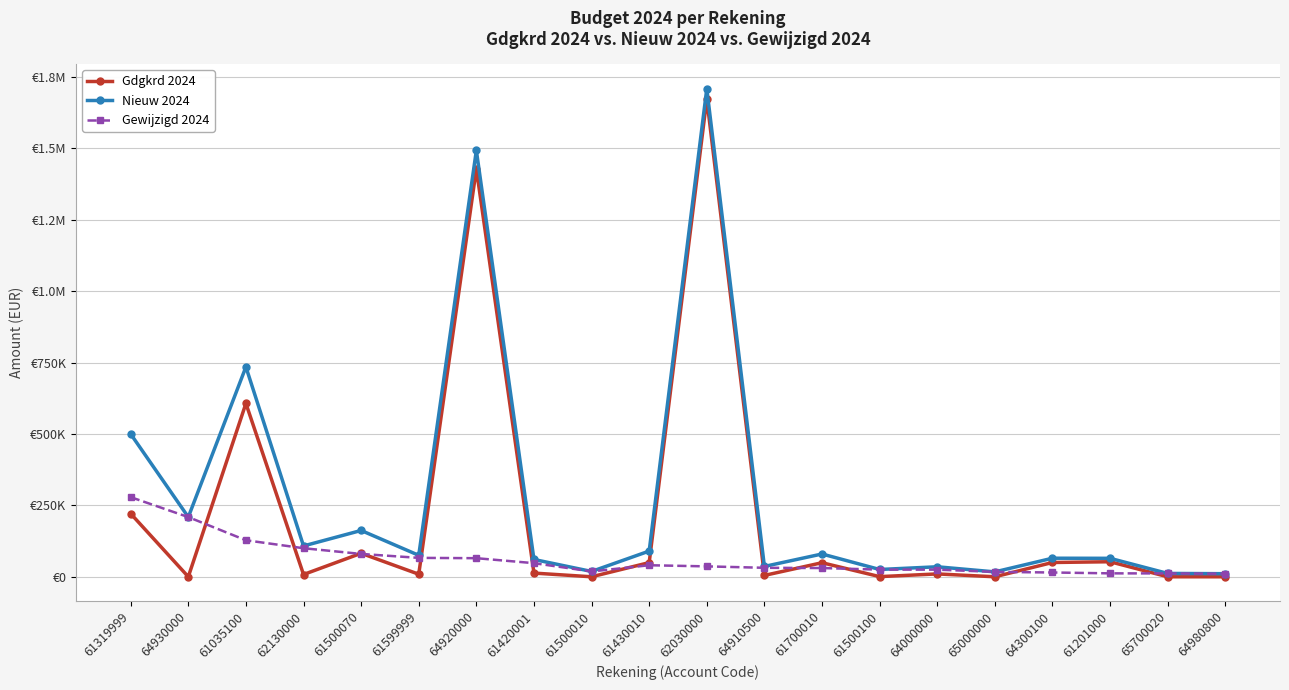

What position from the right is 61700010?

8